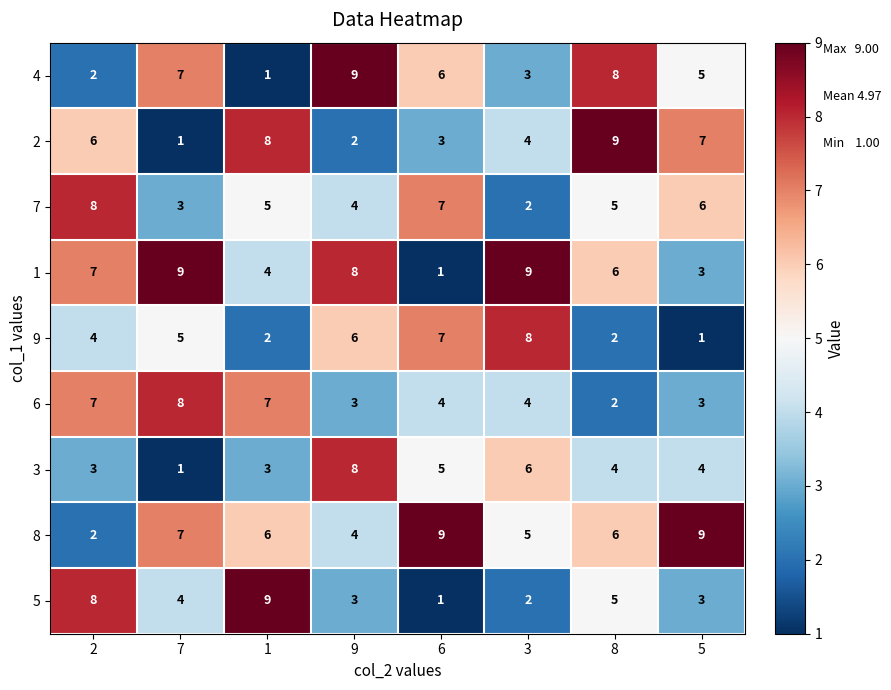

What is the spread (max minus min) of values at 8?

7